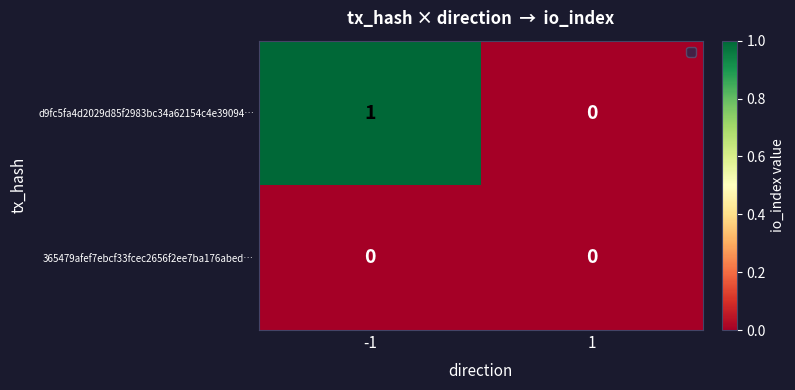

Between -1 and 1, which series saw the biggest shift?

d9fc5fa4d2029d85f2983bc34a62154c4e39094…